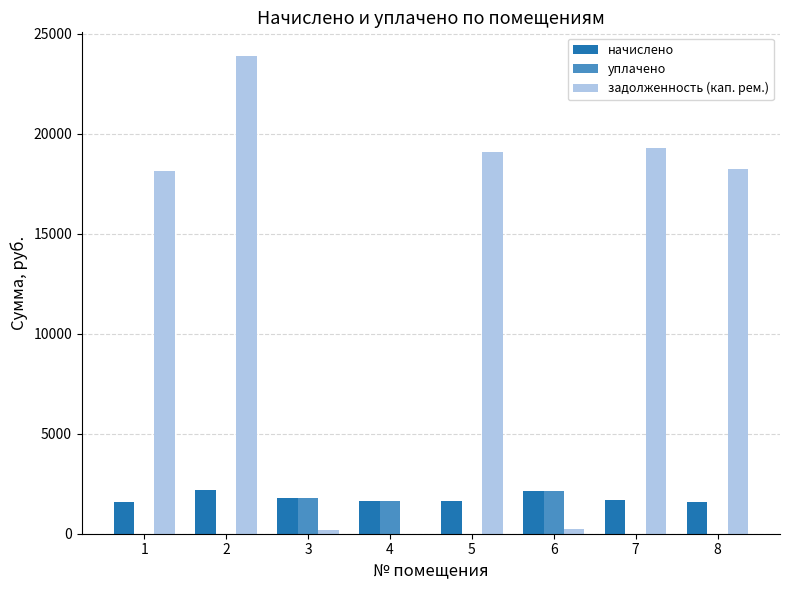

Which series changed the most between 2 and 4?

задолженность (кап. рем.)